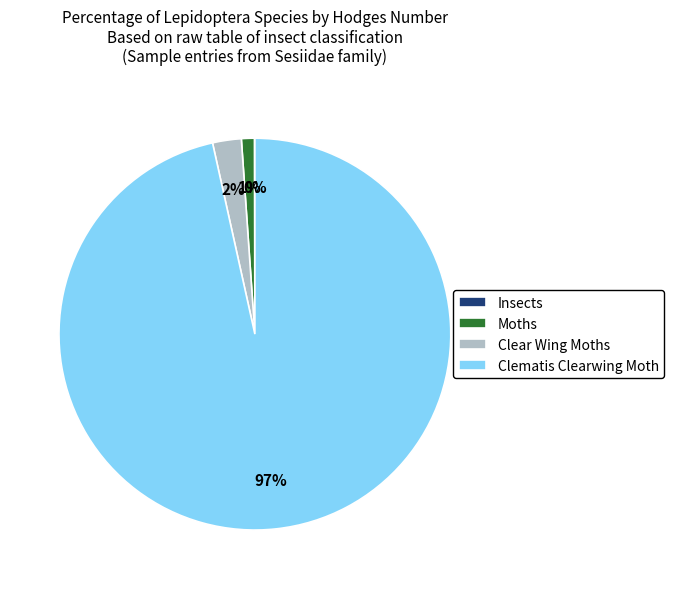

What percentage is the Moths slice, to the nearest percent?

1%